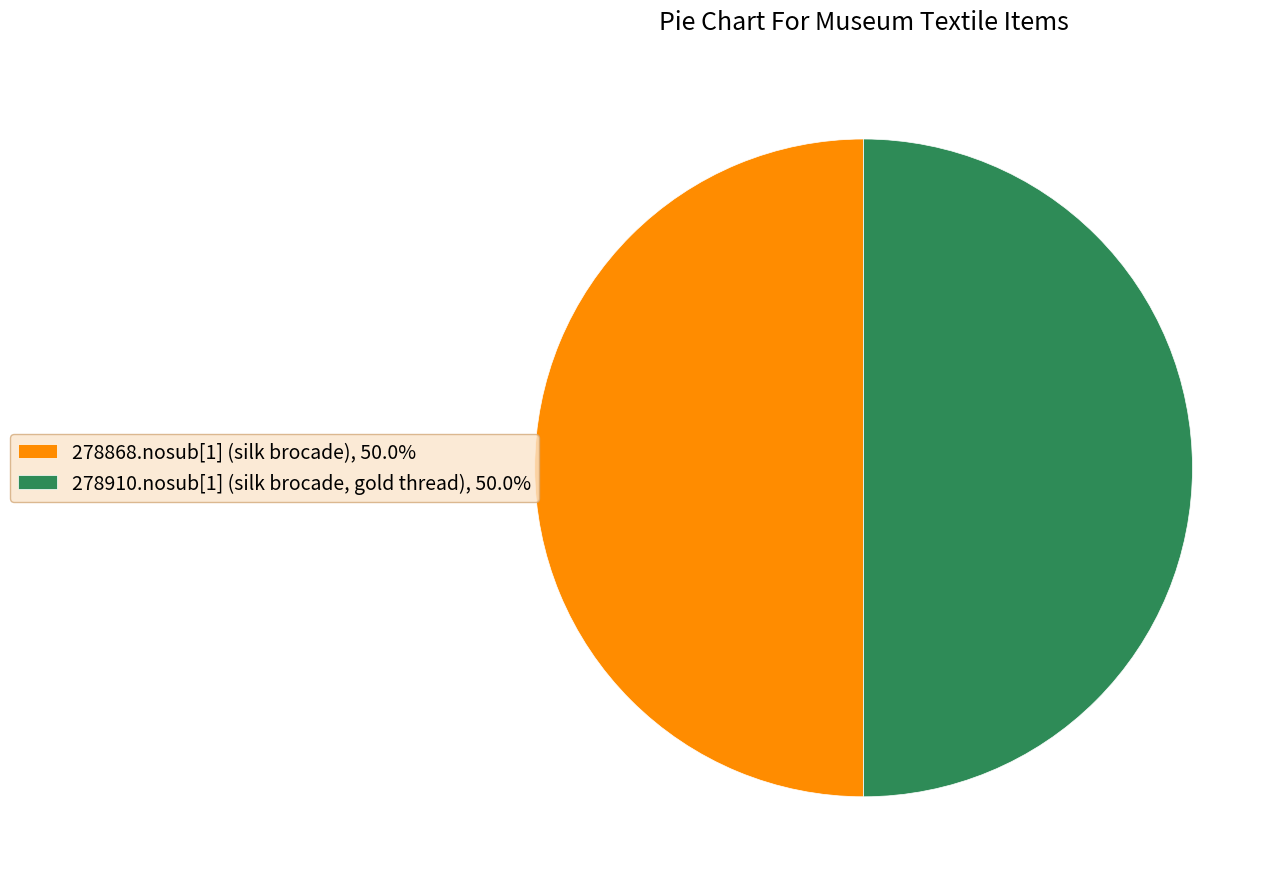

The 278868.nosub[1] (silk brocade) slice represents 36% of the pie. True or false?

False